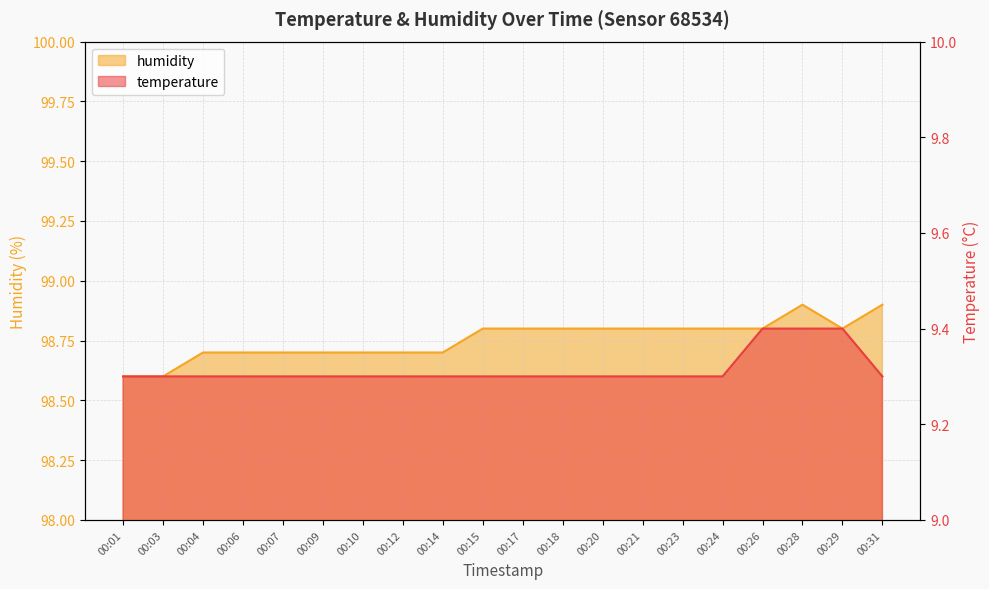

True or false: temperature has more than 2 points higher than both neighbors.

False